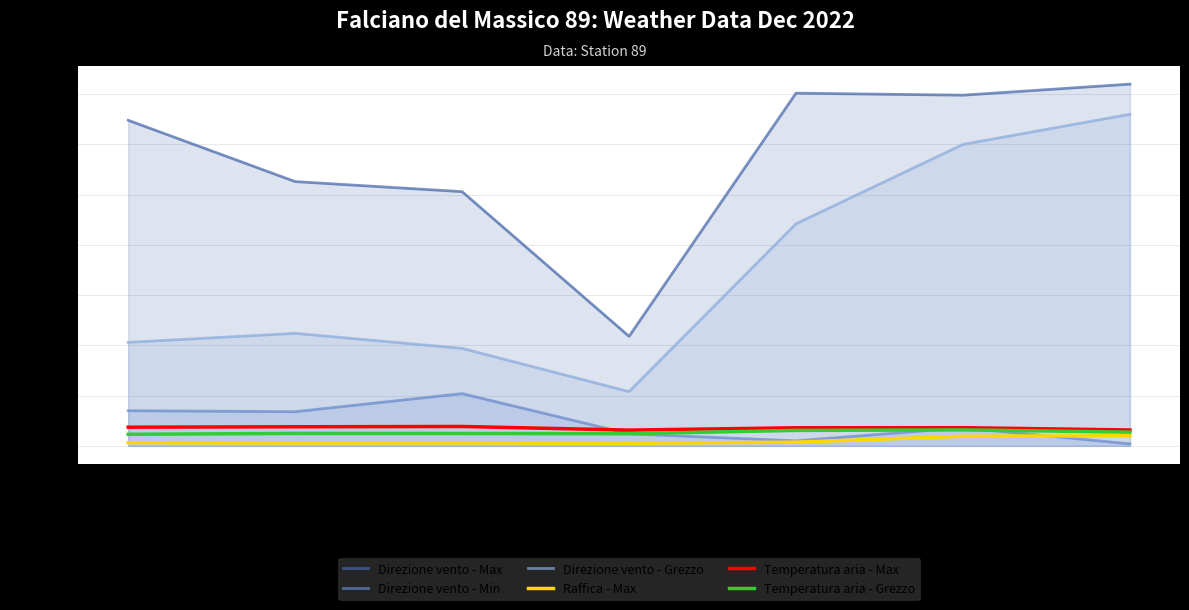

Is the value of Direzione vento - Max at 2022-12-06 greater than the value of Direzione vento - Min at 2022-12-10?

Yes